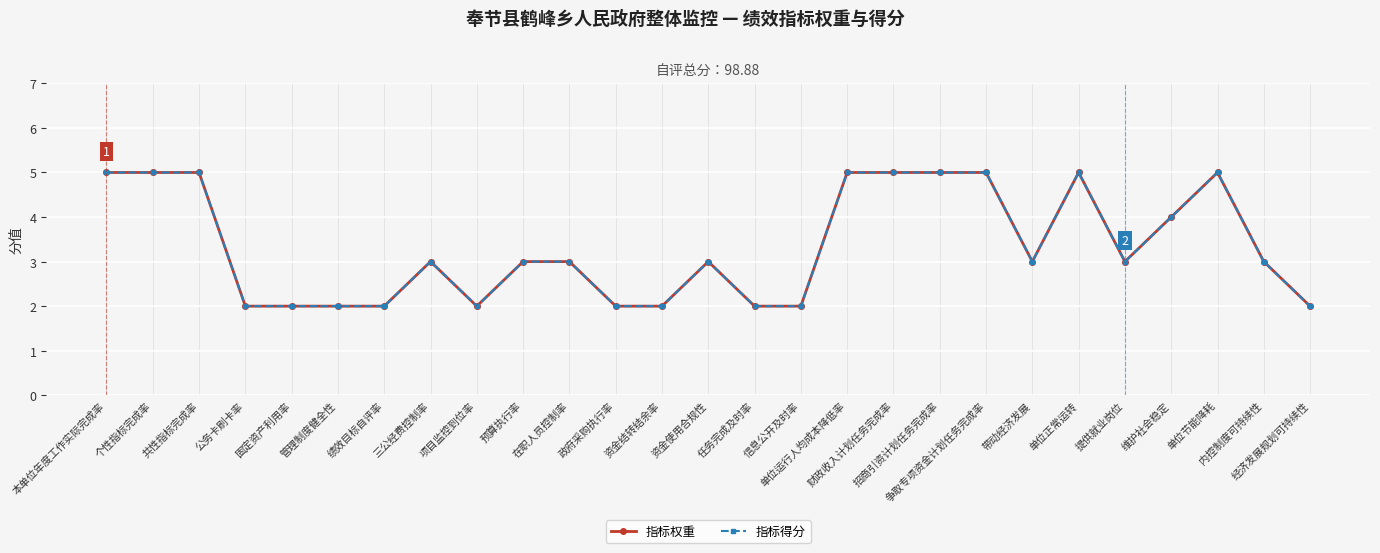

Is the value of 指标得分 at 招商引资计划任务完成率 greater than the value of 指标权重 at 争取专项资金计划任务完成率?

No